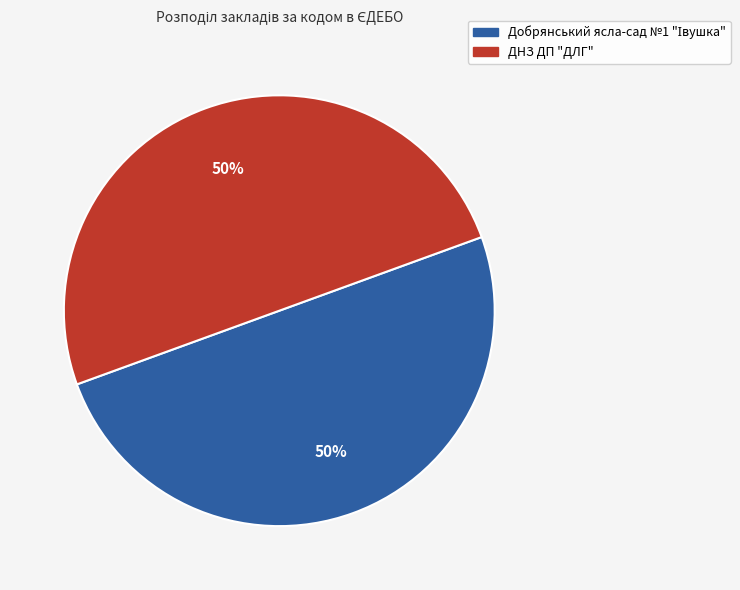

Is it true that ДНЗ ДП "ДЛГ" is 63% of the pie?

False